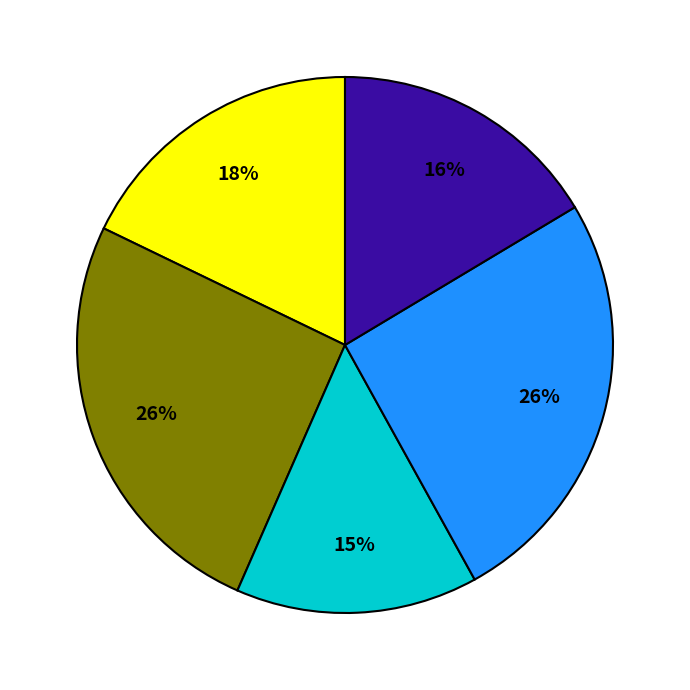

To the nearest percent, what is the average slice percentage?

20%